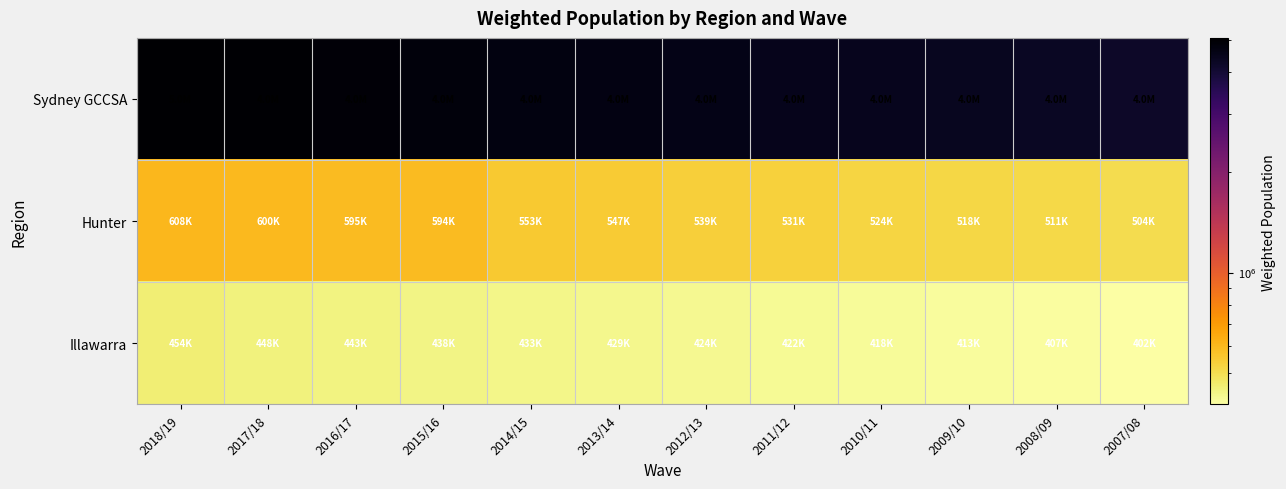

Which series has the largest total across all categories?

Sydney GCCSA